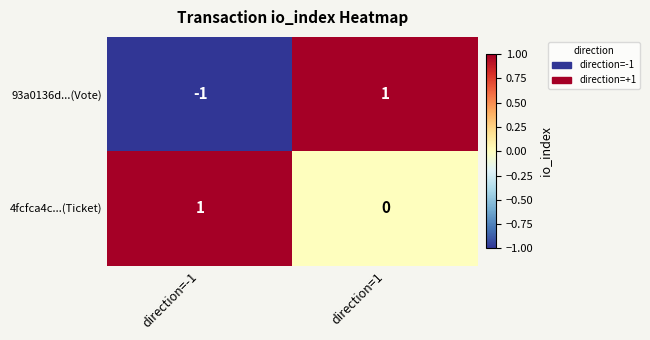

Reading left to right, what are all the values shown in this chart?

93a0136d...(Vote): -1	1
4fcfca4c...(Ticket): 1	0